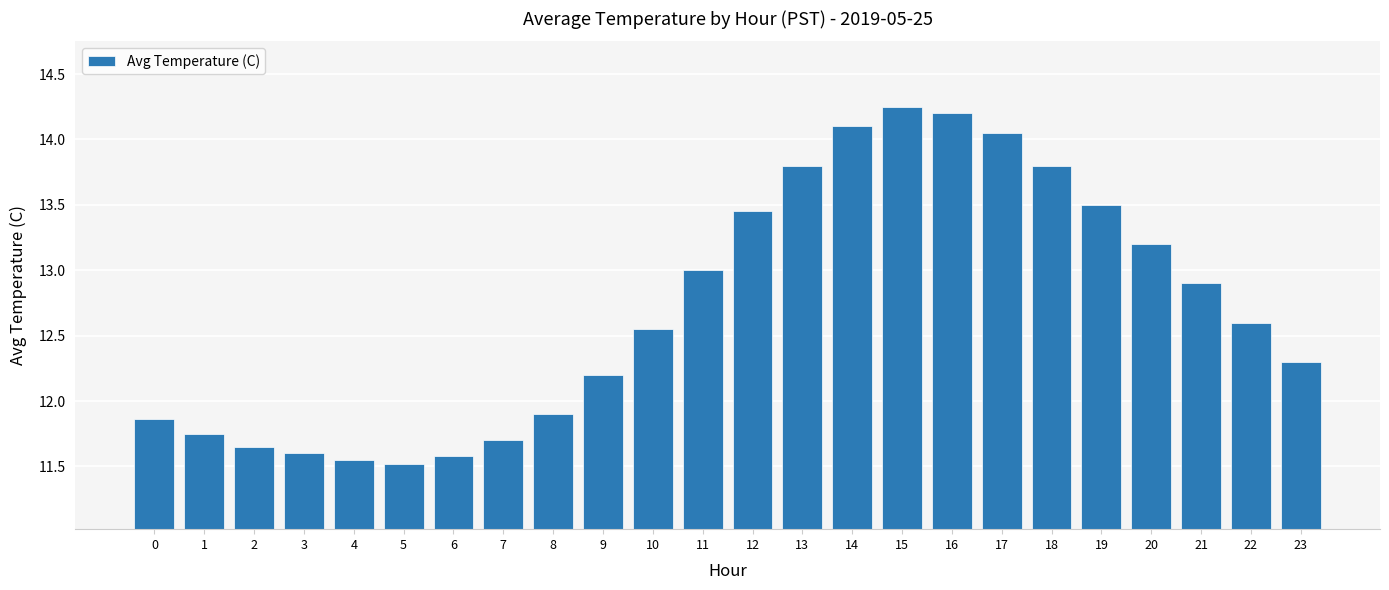

Which has a higher value, 11 or 4?

11